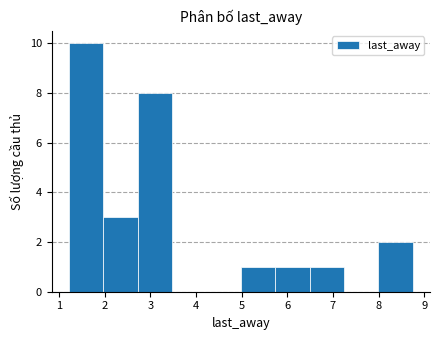

What is the height of the bar covering 8.0 to 8.8 on the x-axis? Neither the bar edges nor the heights are printed on the chart, so give them approximately, as read against the axes.

2